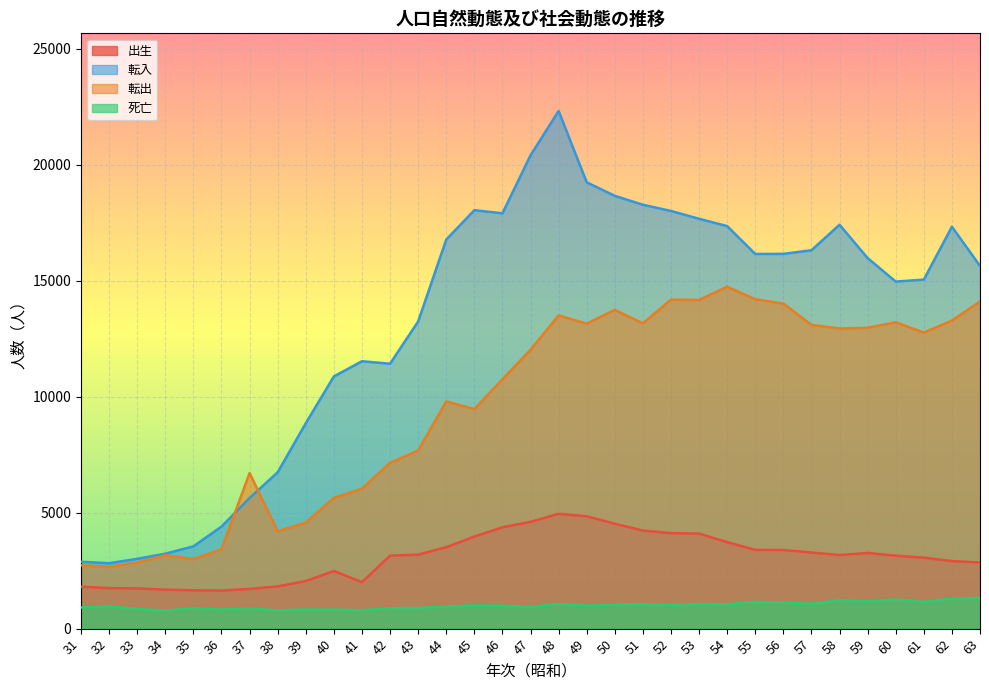

Which series has the largest range (max minus min)?

転入